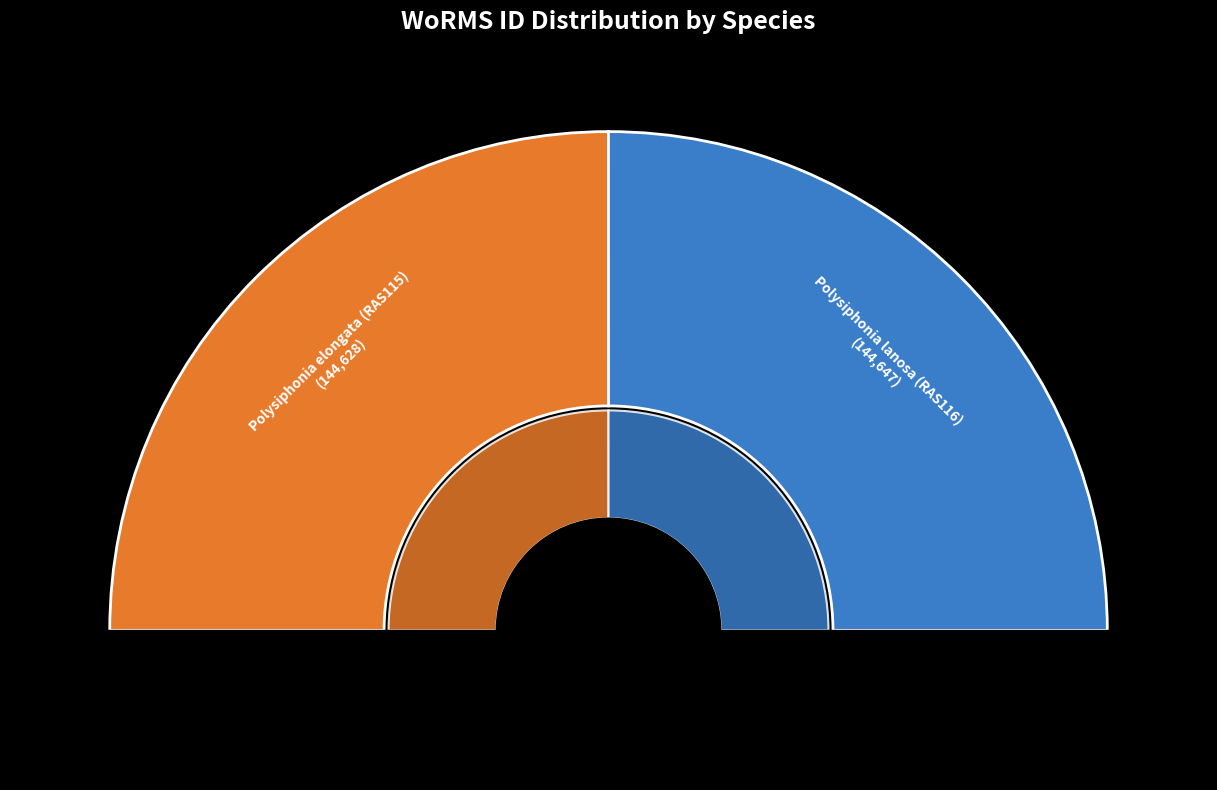

Does Polysiphonia elongata (RAS115) represent more than half of the total?

No